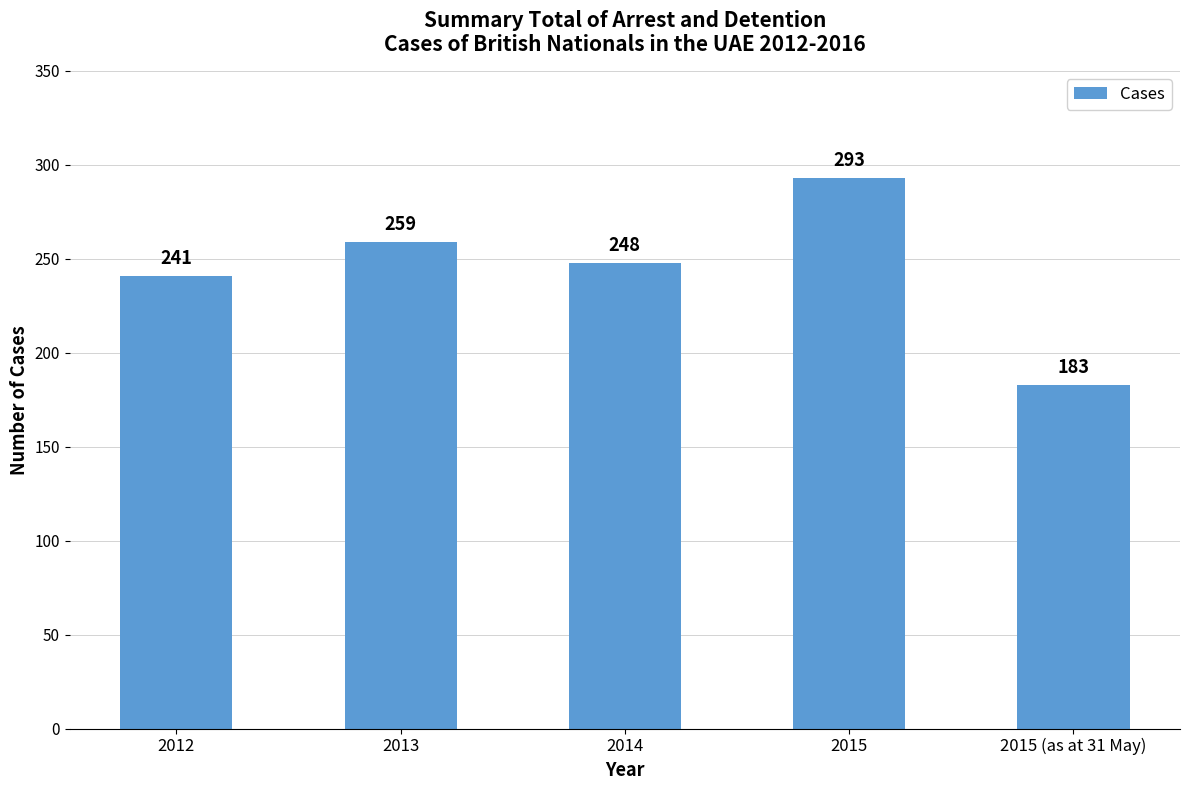

What is the greatest value displayed?

293